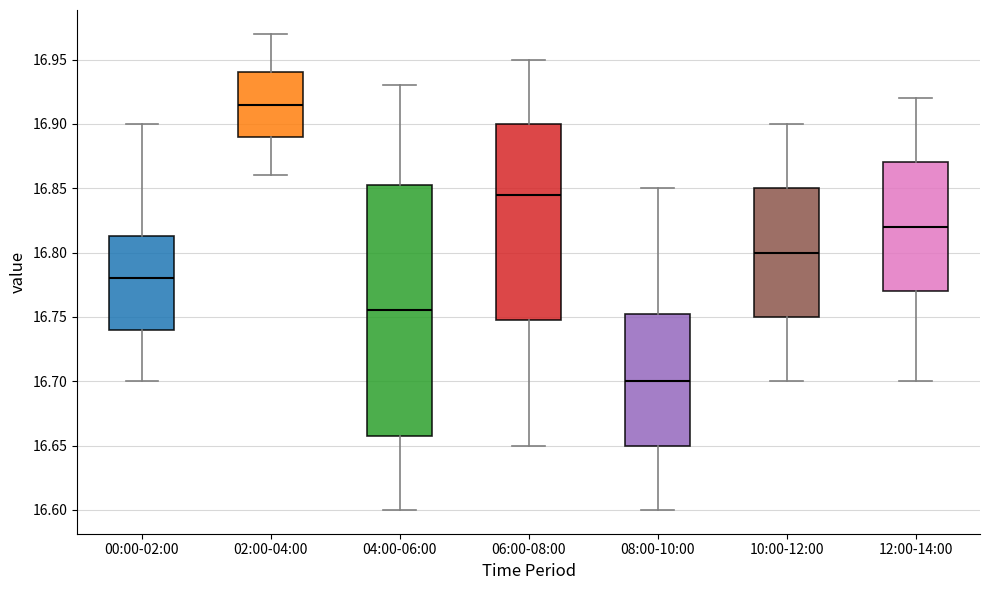

Where does the median line of the box for 02:00-04:00 sit on the y-axis? The values are not printed on the chart, so give them approximately, as read against the axis.

16.915